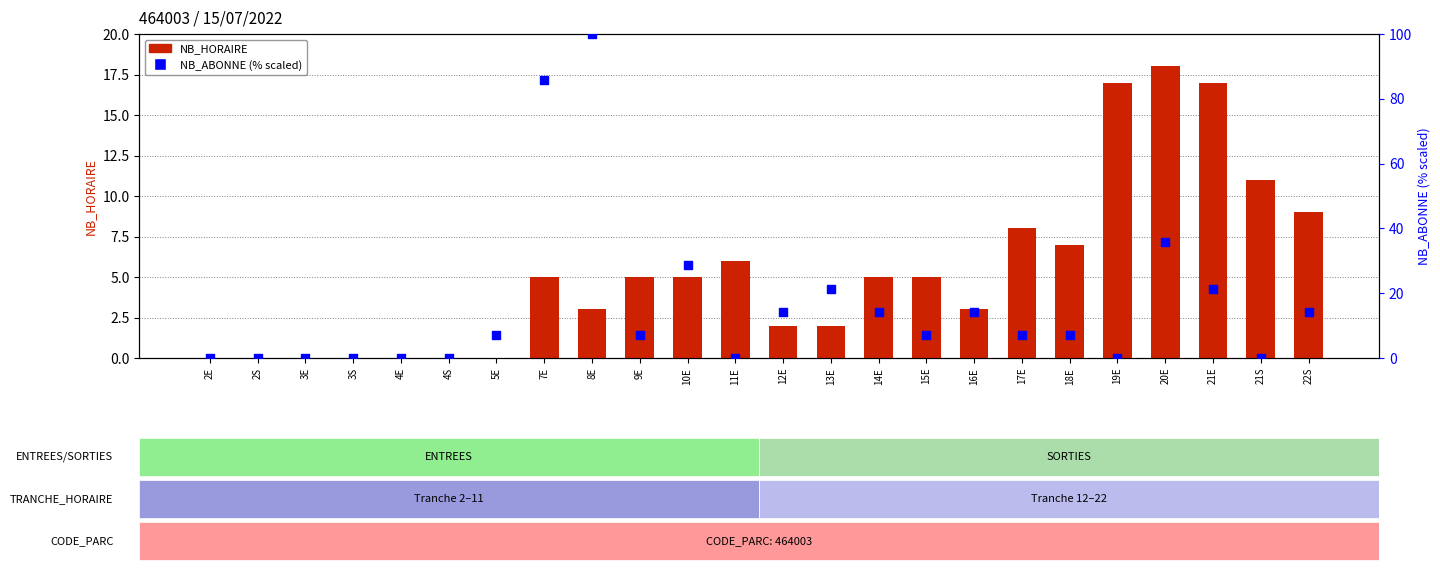

What are all the series names shown in the legend?

NB_HORAIRE, NB_ABONNE (% scaled)